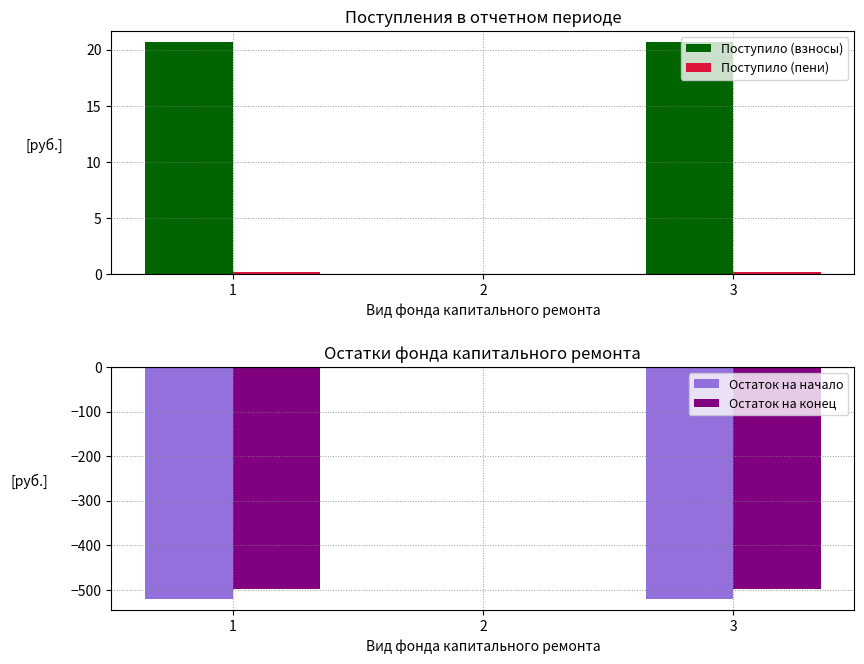

What is the value of the Поступило (взносы) bar at the 1st from the left?

20.6